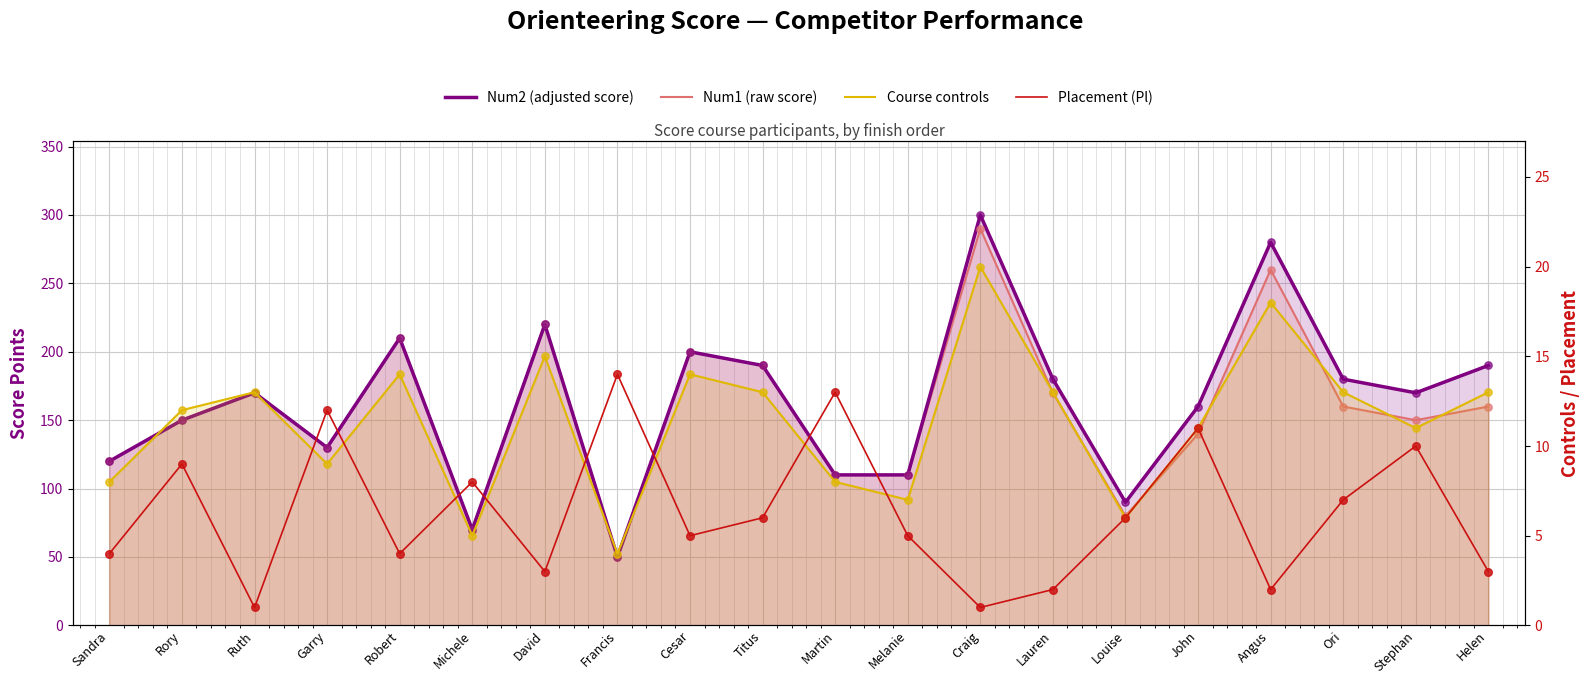

Which series contains the highest Y value?

Num2 (adjusted score)